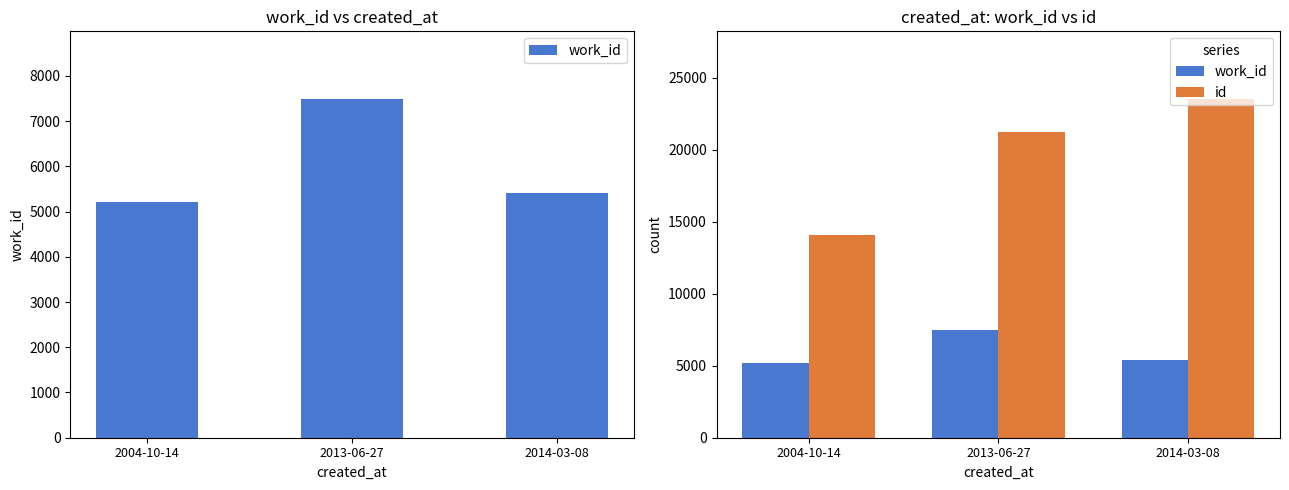

Which series has the widest spread of values?

id